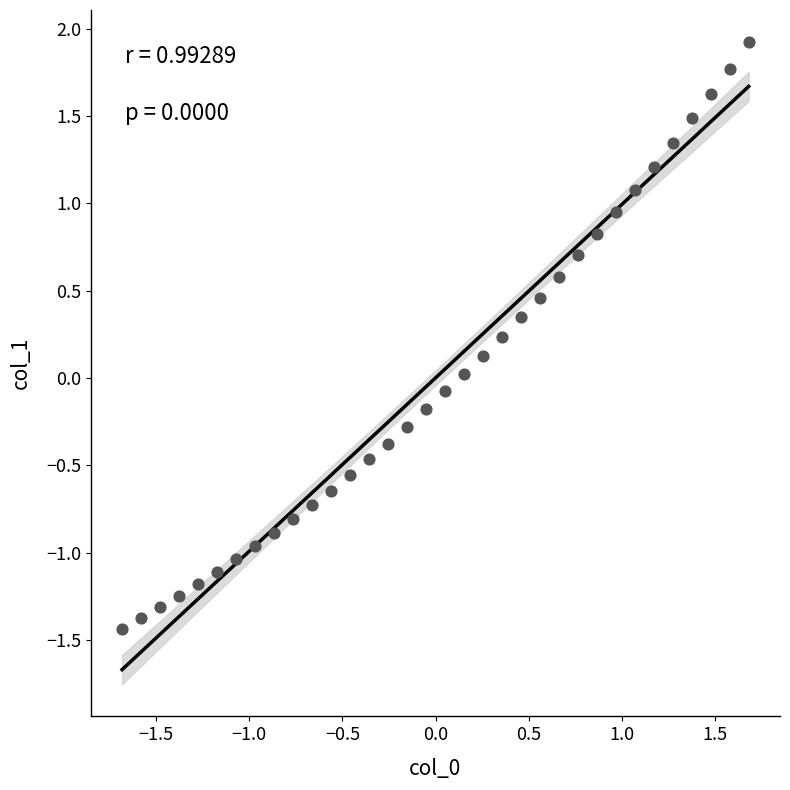

What is the range of Y values (max minus min)?

3.4